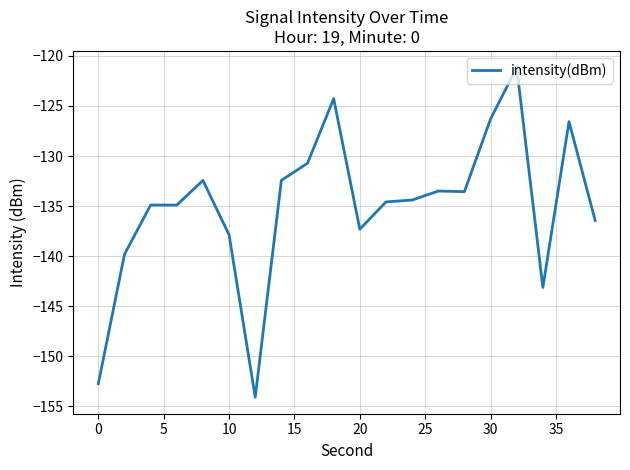

What is the minimum value shown in the chart?

-154.1